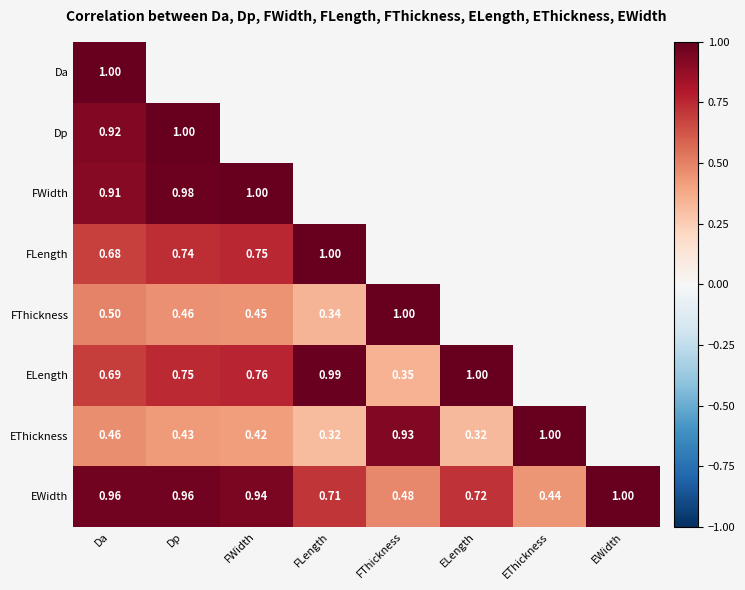

Is it true that FThickness equals 1.0 at FThickness?

True